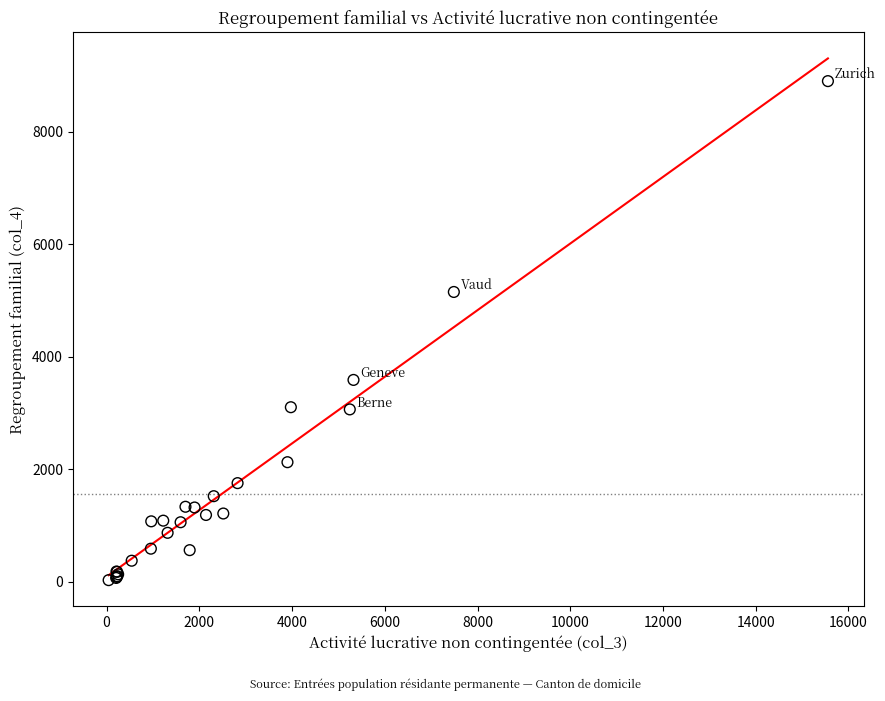

What Y value in the scatter plot is closest to 4466?

5153